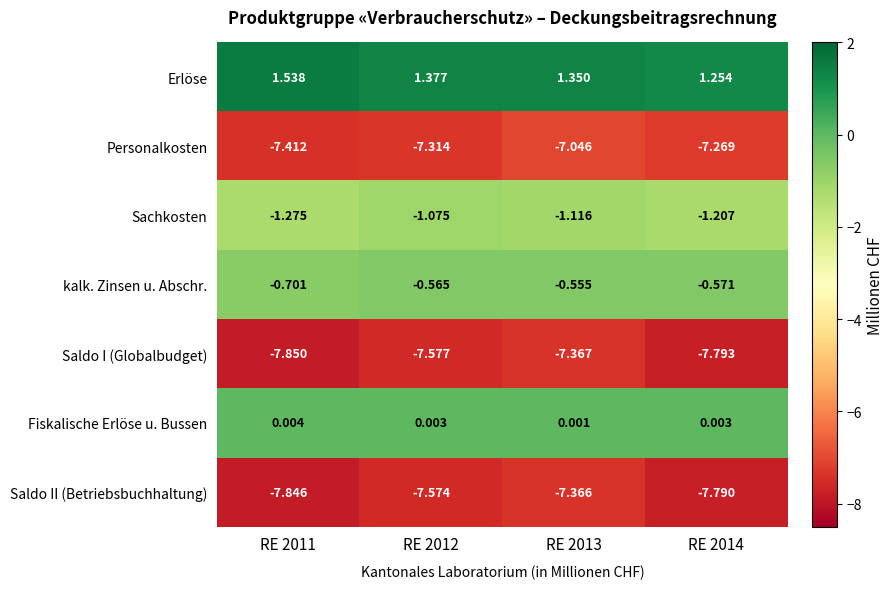

At RE 2013, list the series in order from largest to smallest.

Erlöse, Fiskalische Erlöse u. Bussen, kalk. Zinsen u. Abschr., Sachkosten, Personalkosten, Saldo II (Betriebsbuchhaltung), Saldo I (Globalbudget)